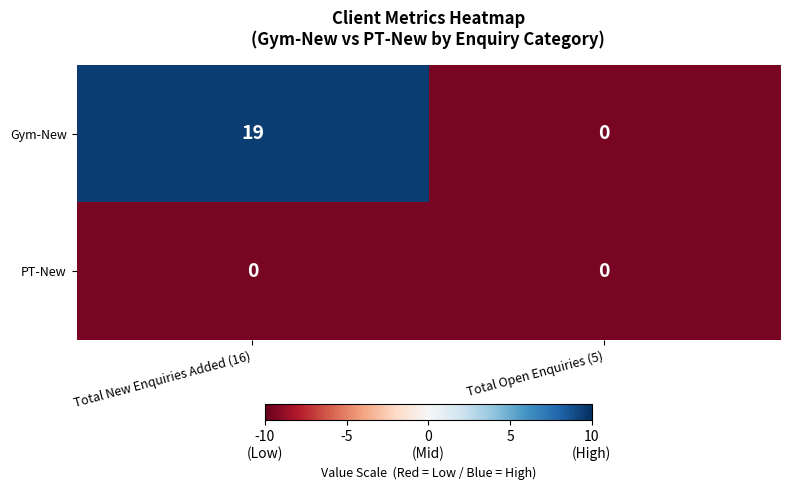

Count the number of categories in the chart.

2